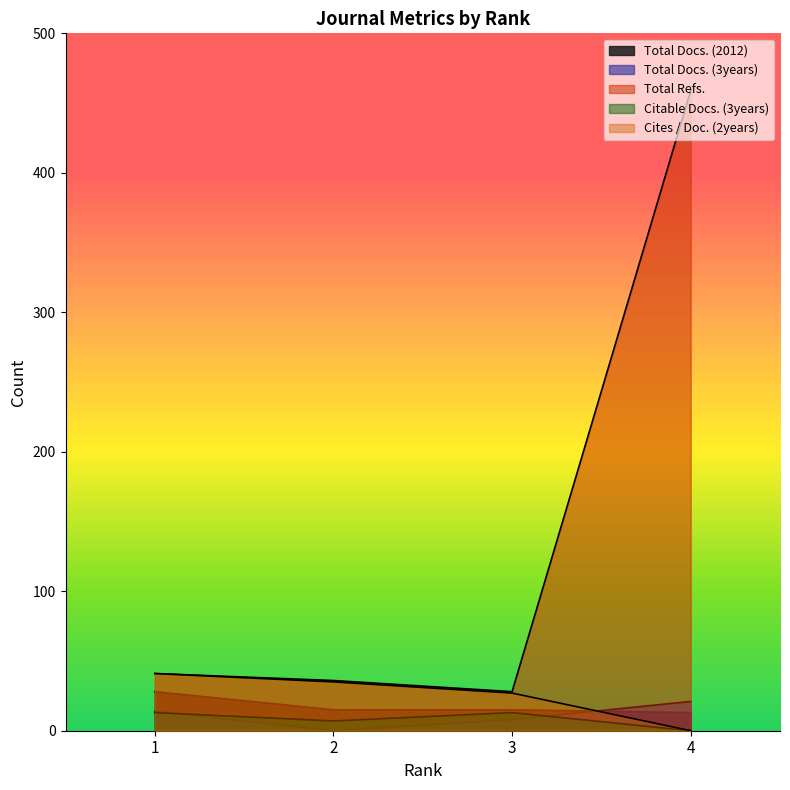

Rank the series at 1 from lowest to highest value.

Citable Docs. (3years), Total Docs. (3years), Total Docs. (2012), Total Refs., Cites / Doc. (2years)